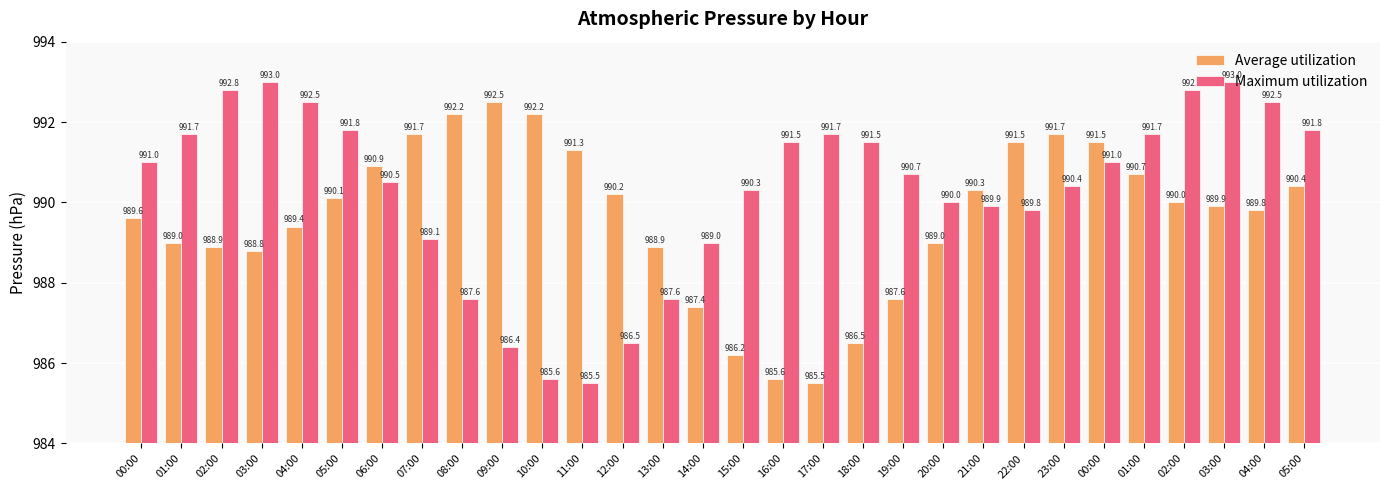

Reading left to right, transcribe all the data shown in this chart.

Average utilization: 989.6	989.0	988.9	988.8	989.4	990.1	990.9	991.7	992.2	992.5	992.2	991.3	990.2	988.9	987.4	986.2	985.6	985.5	986.5	987.6	989.0	990.3	991.5	991.7	991.5	990.7	990.0	989.9	989.8	990.4
Maximum utilization: 991.0	991.7	992.8	993.0	992.5	991.8	990.5	989.1	987.6	986.4	985.6	985.5	986.5	987.6	989.0	990.3	991.5	991.7	991.5	990.7	990.0	989.9	989.8	990.4	991.0	991.7	992.8	993.0	992.5	991.8